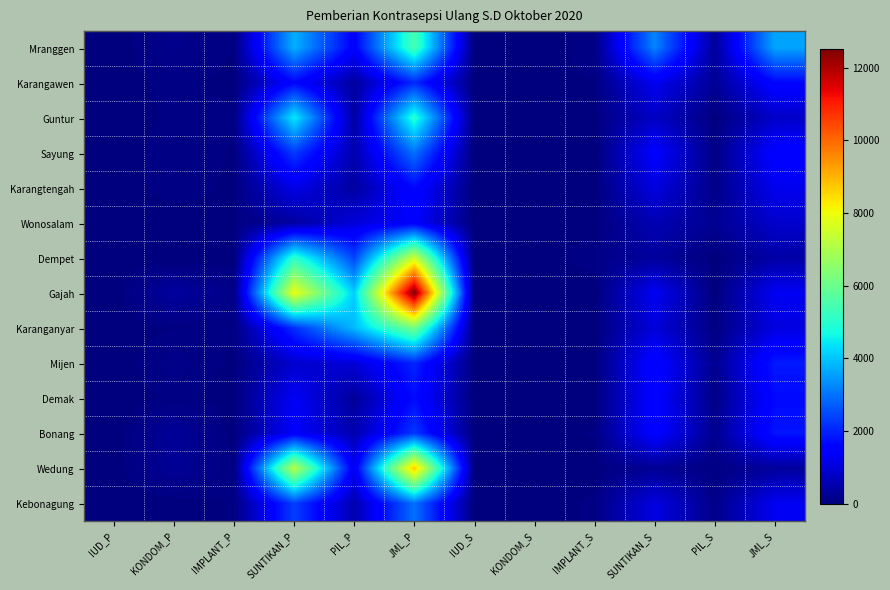

What is the total value across all series at PIL_S?

1761